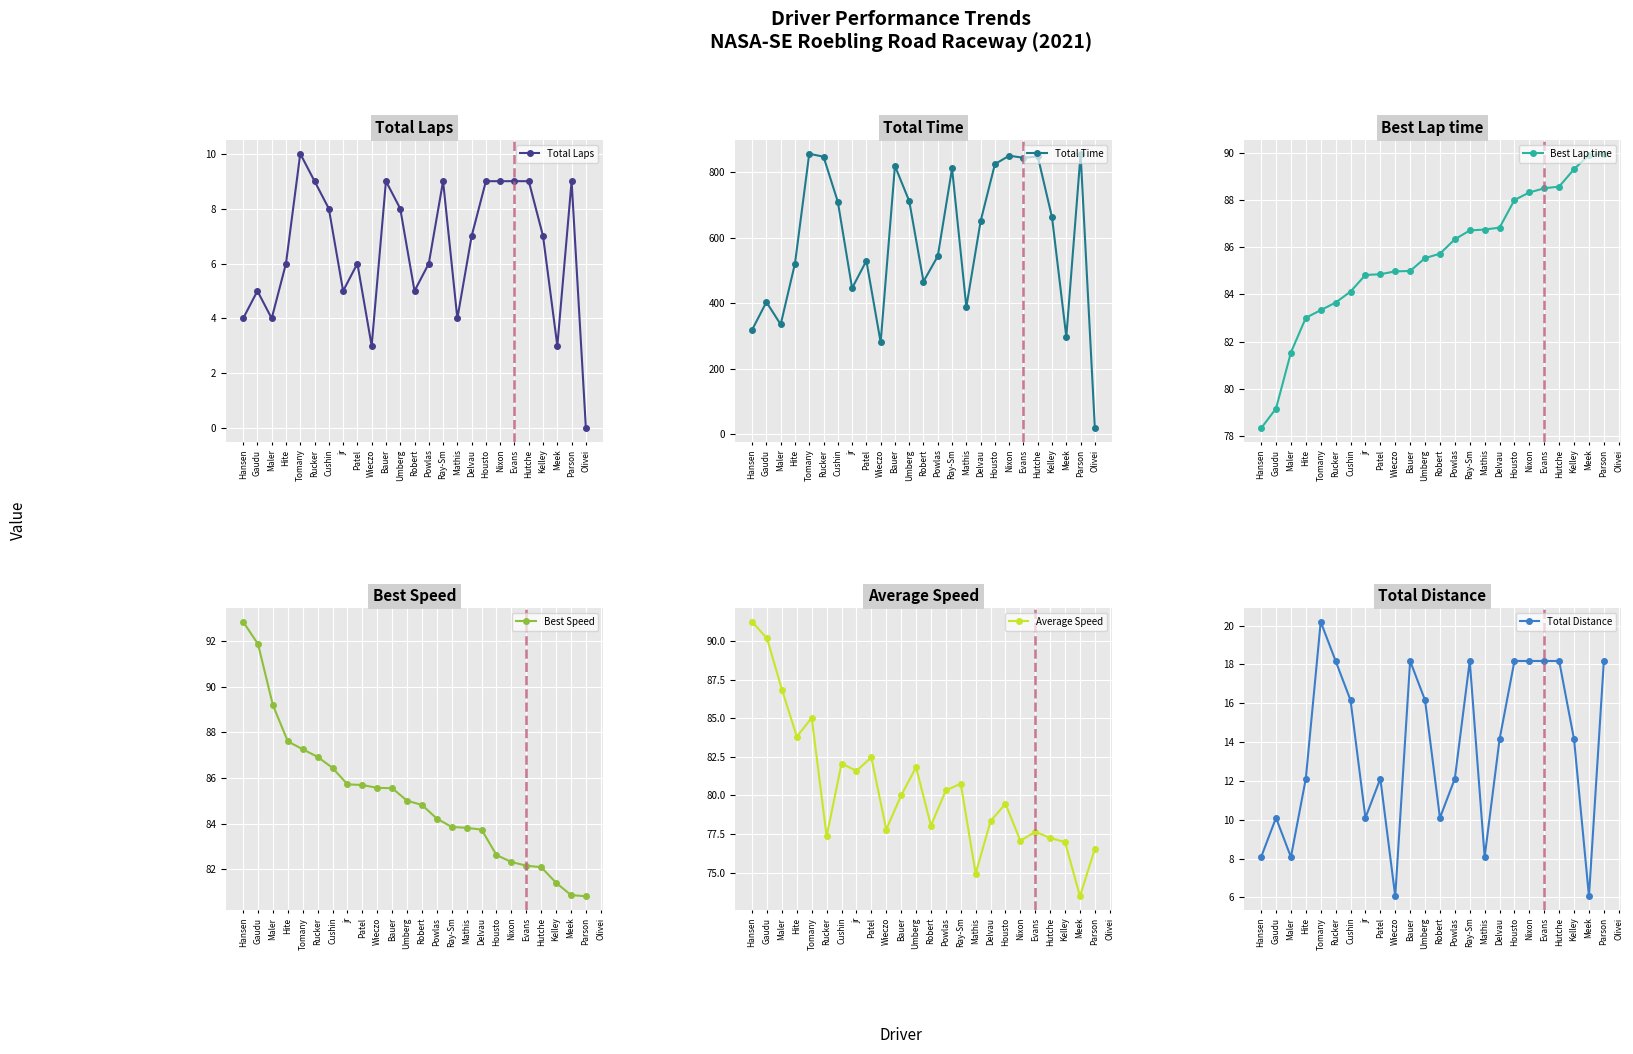

How many intersections are there between Best Lap time and Average Speed?

1